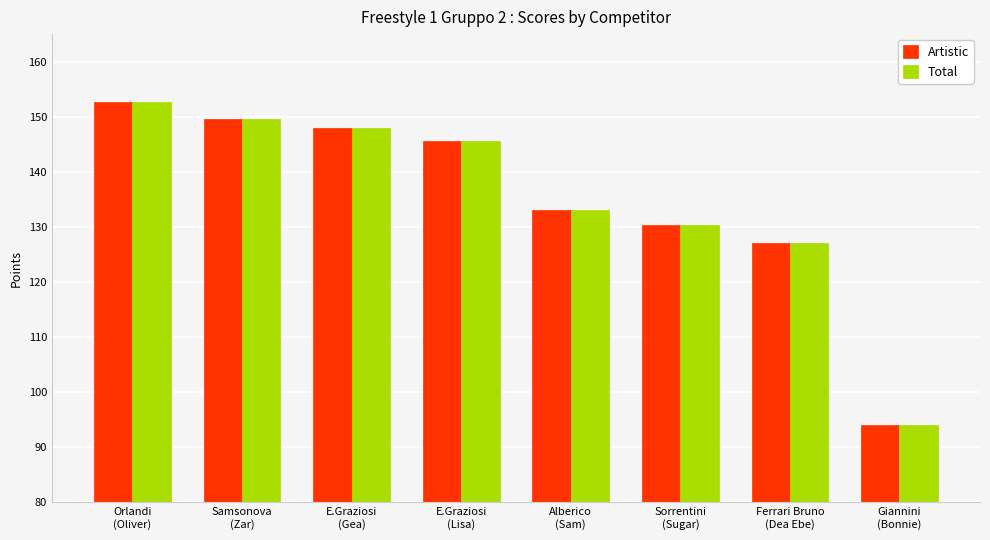

At how many categories does at least one series exceed 106?

7